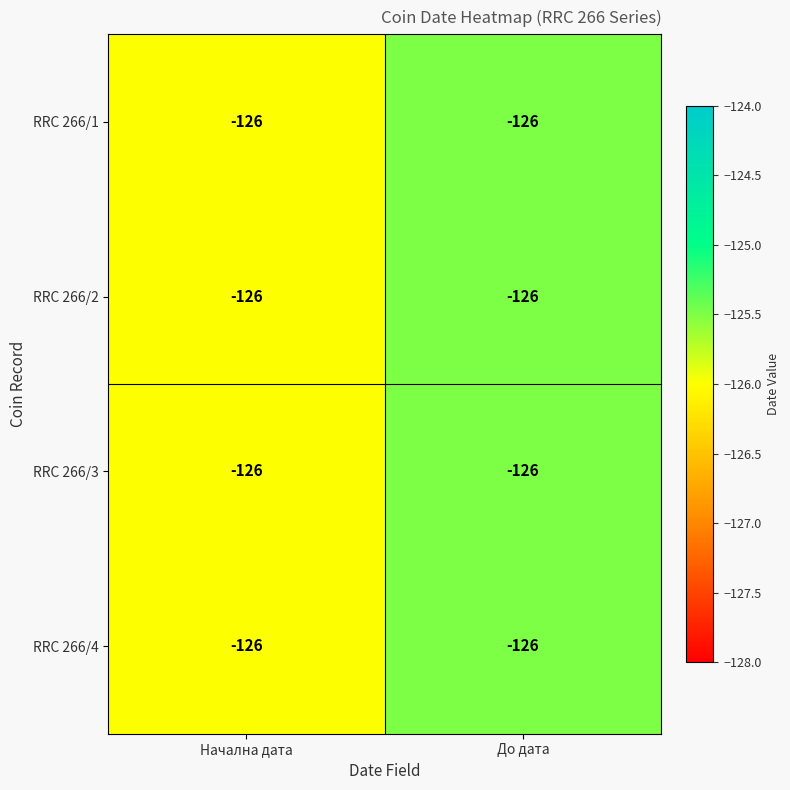

What is the average value of the RRC 266/1 series?

-125.8